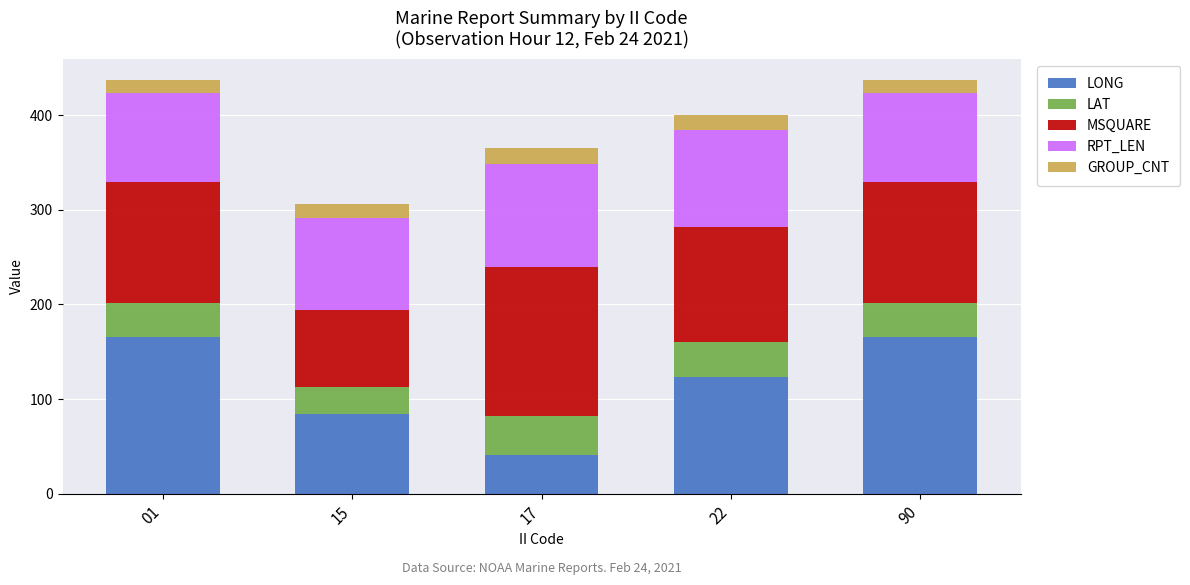

What is the maximum value for LONG?

165.7